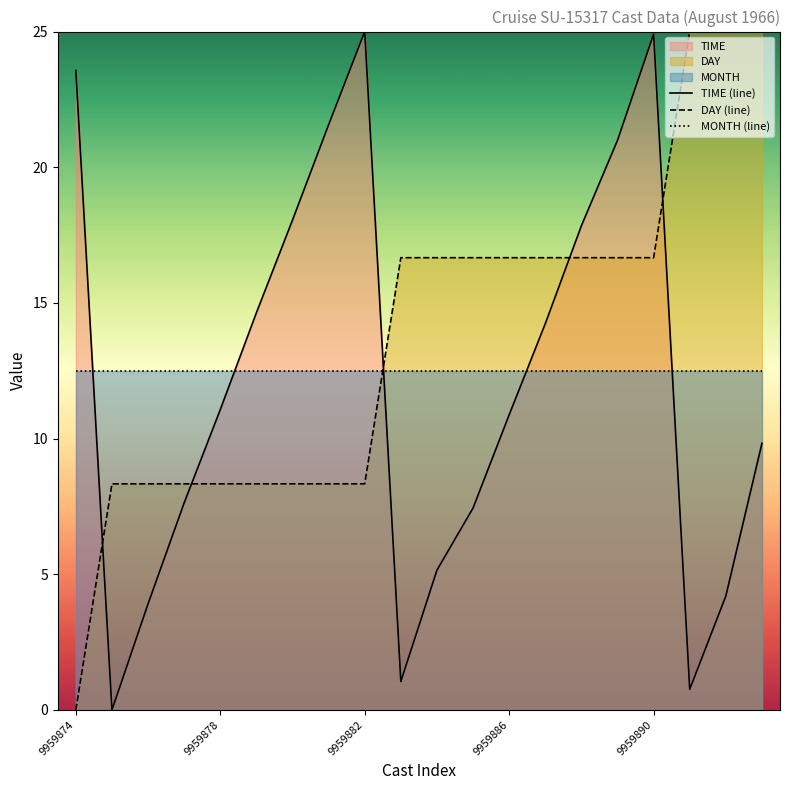

Which has a higher value, 19 or 6?

6